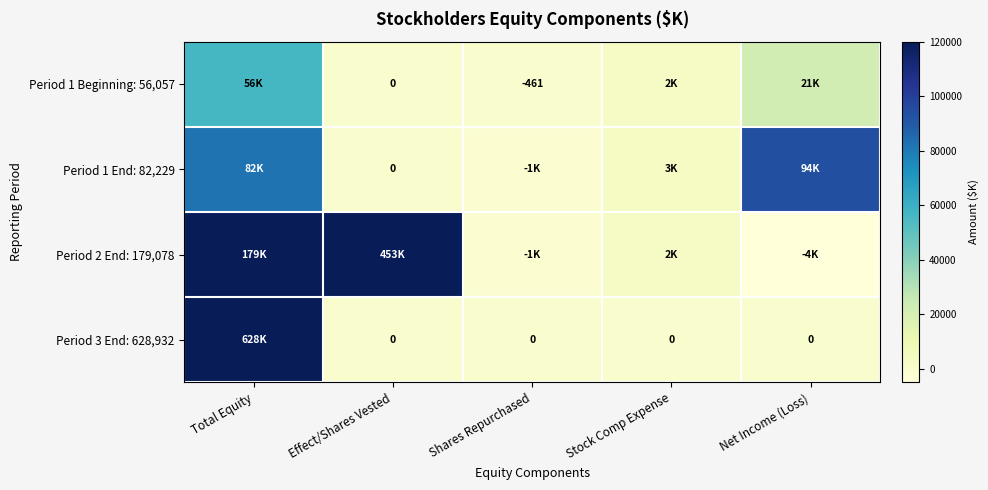

What is the minimum value shown in the chart?

-4831